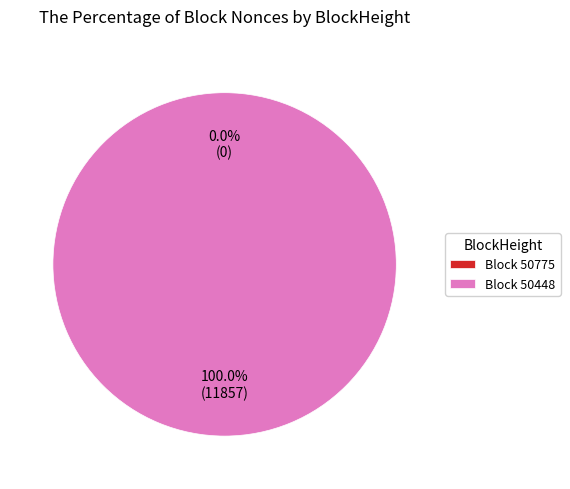

To the nearest percent, what is the difference between the 50775 and 50448 slice percentages?

100%